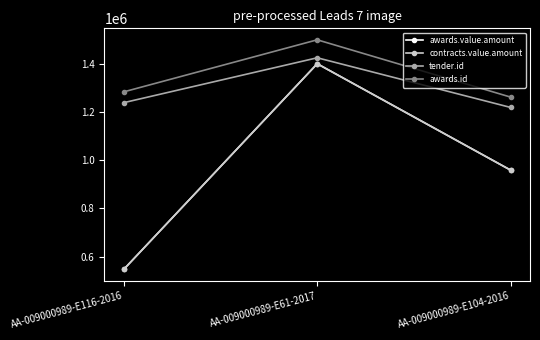

What is the maximum value for contracts.value.amount?

1400000.0